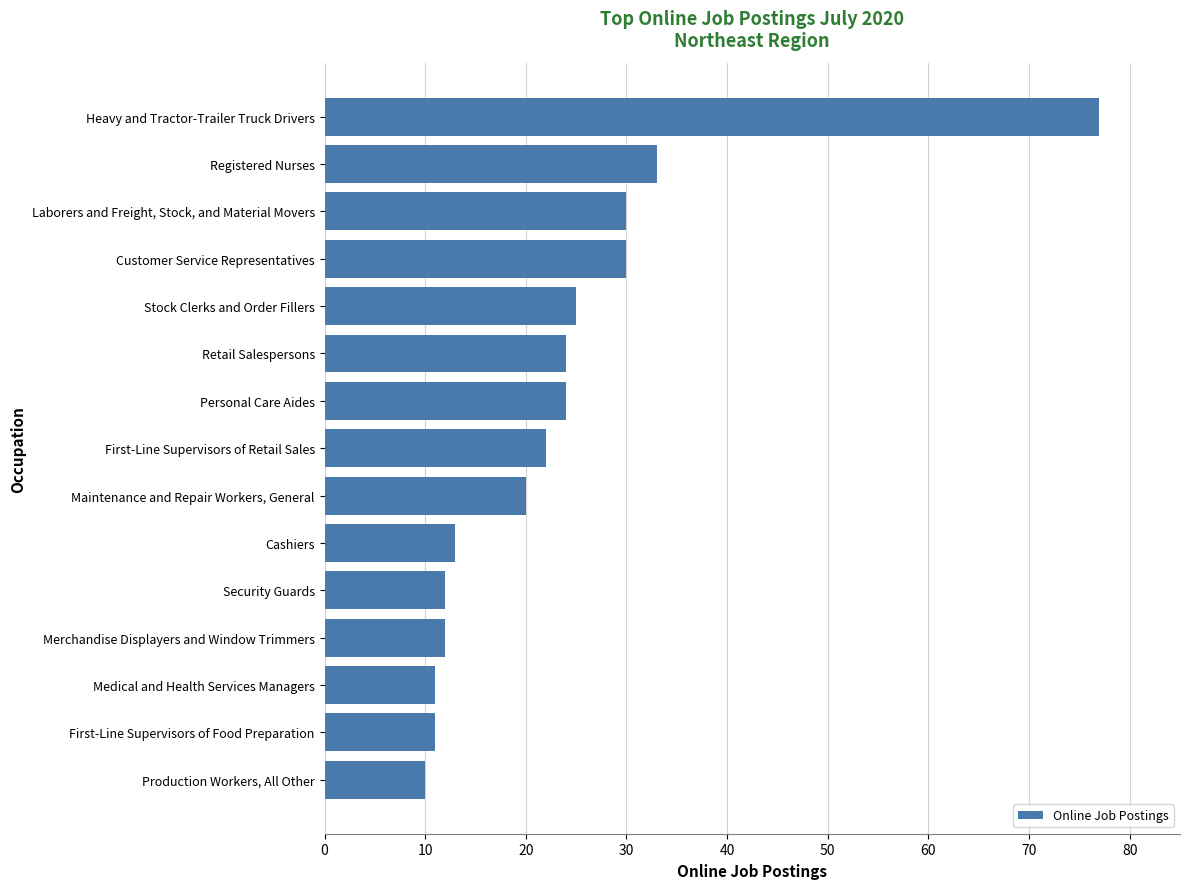

Read the value at Production Workers, All Other, to the nearest 5.

10